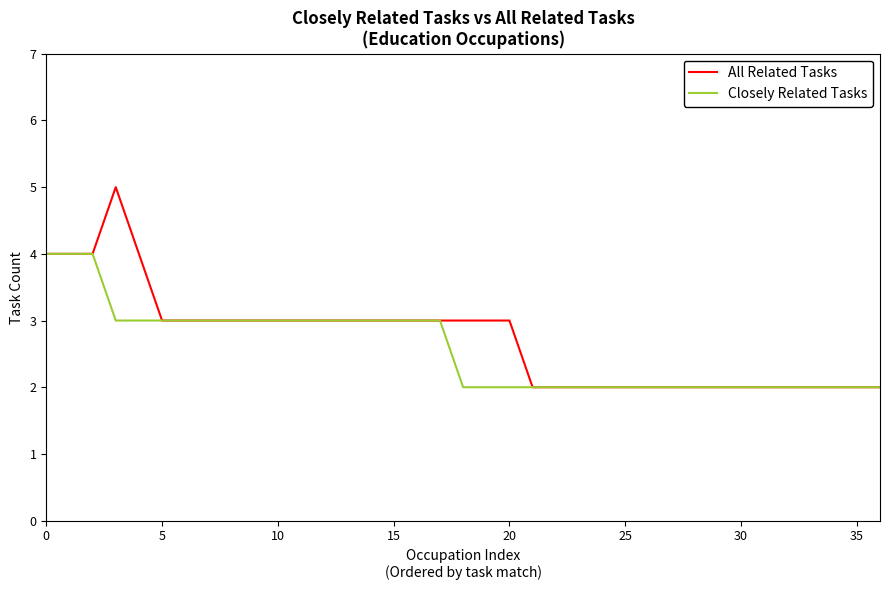

Rank the series by their maximum value, from highest to lowest.

All Related Tasks, Closely Related Tasks